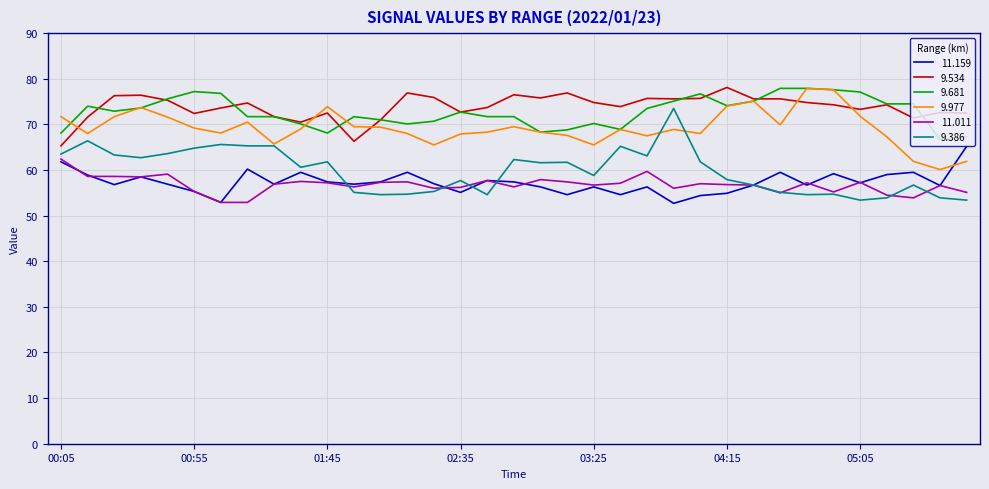

Which series has the largest total across all categories?

9.534